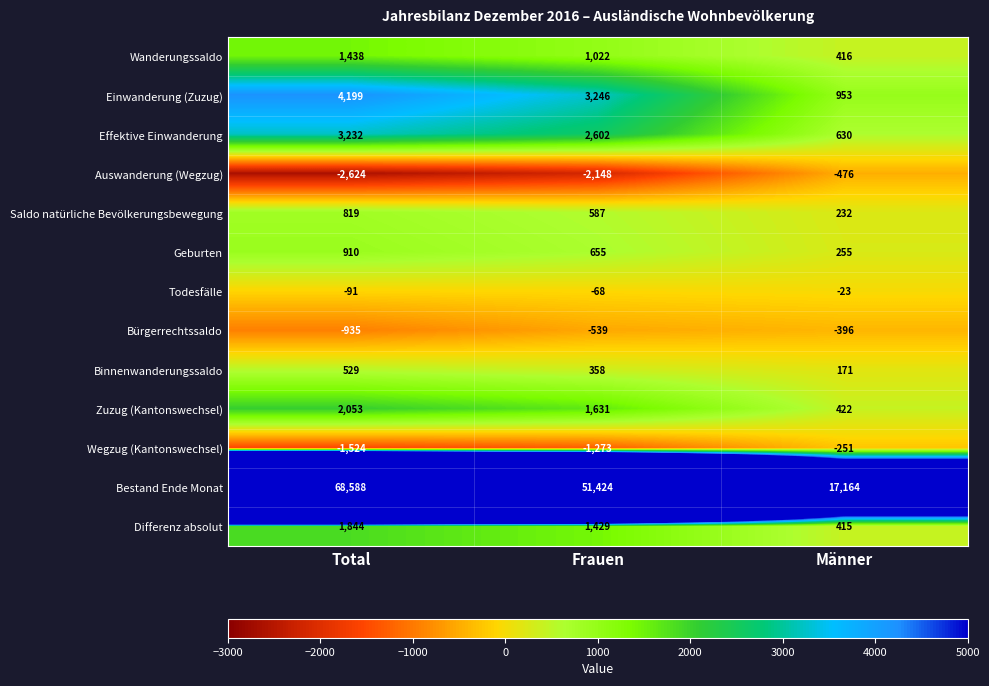

What is the sum of the Effektive Einwanderung values at Männer and Frauen?

3232